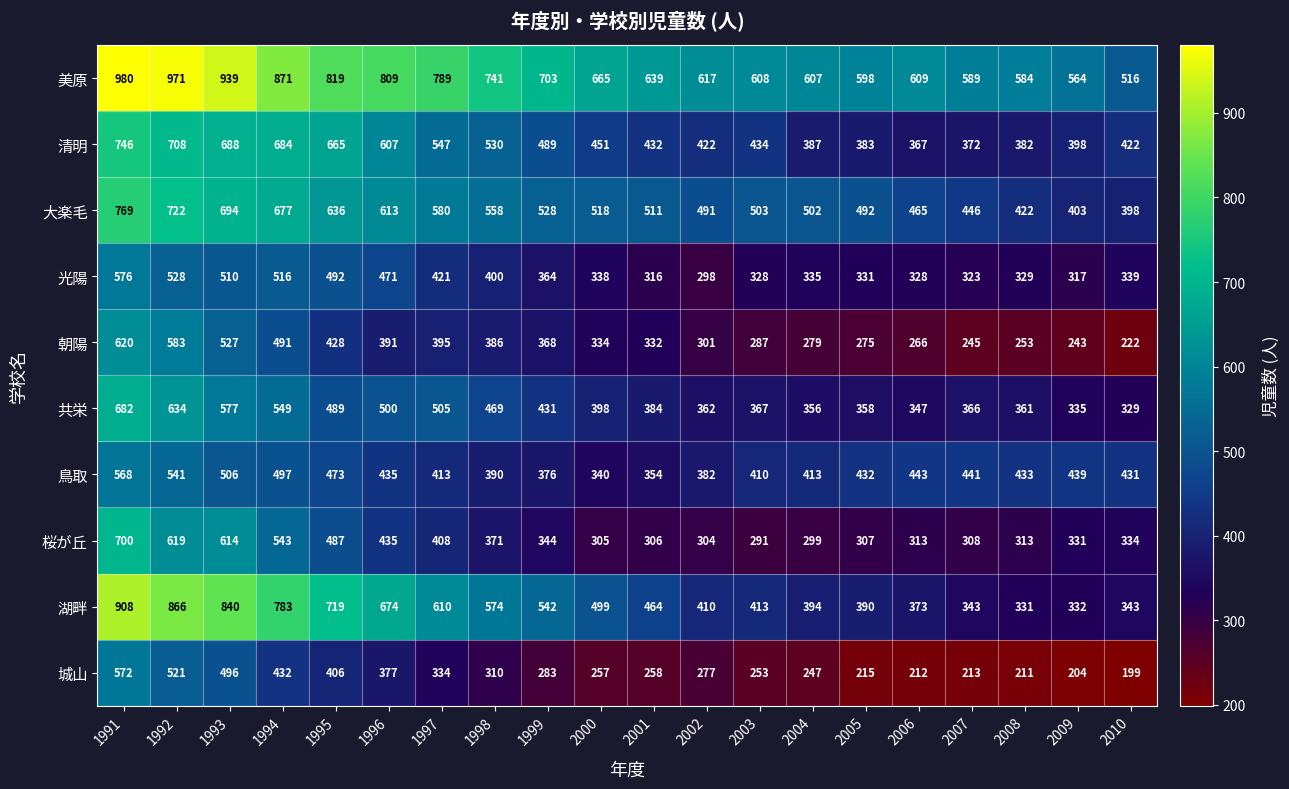

What is the difference between the 共栄 values at 1994 and 2004?

193